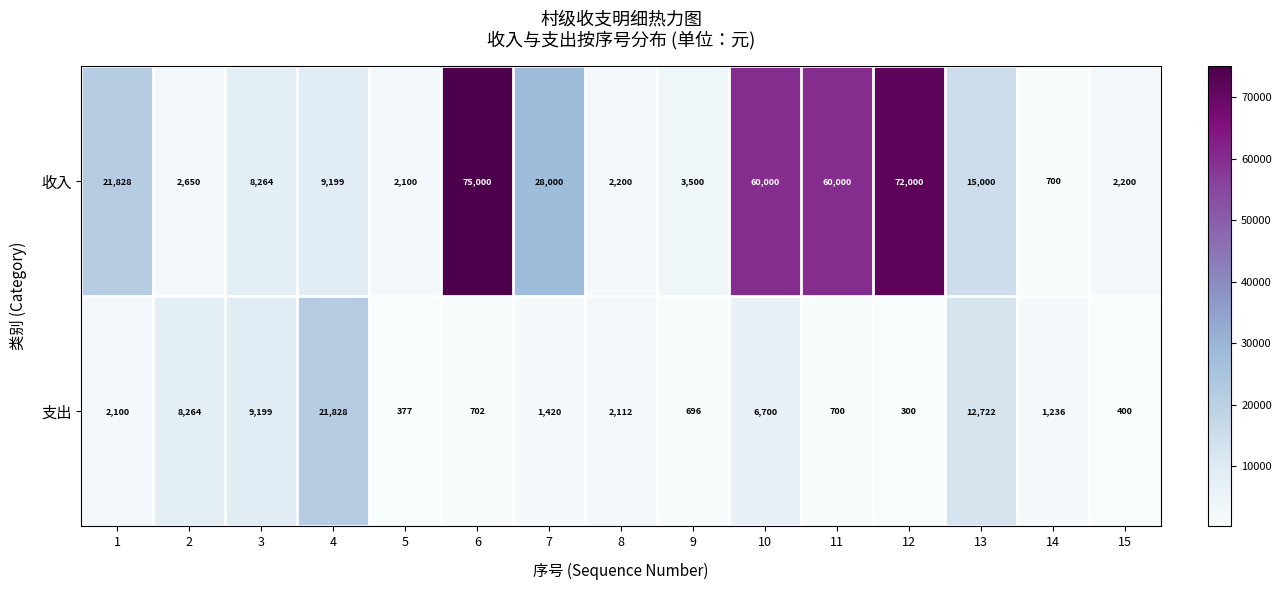

What is the minimum value shown in the chart?

300